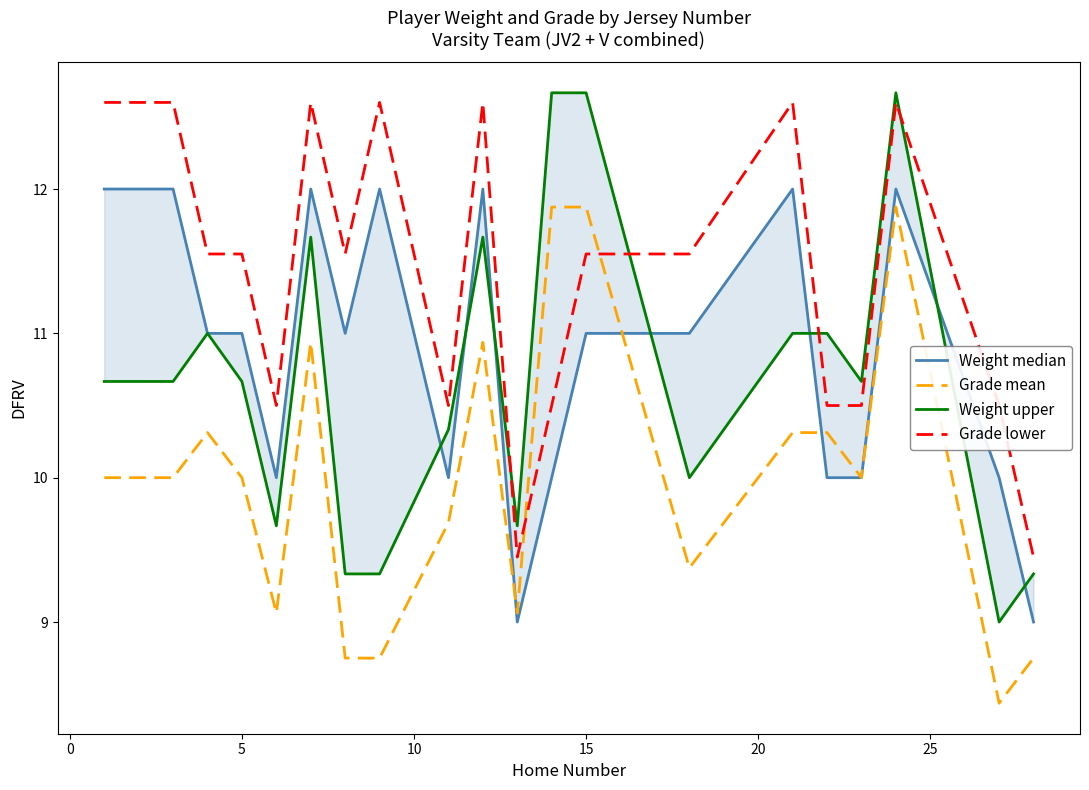

The value of Grade lower at 5 is 17.4. True or false?

False